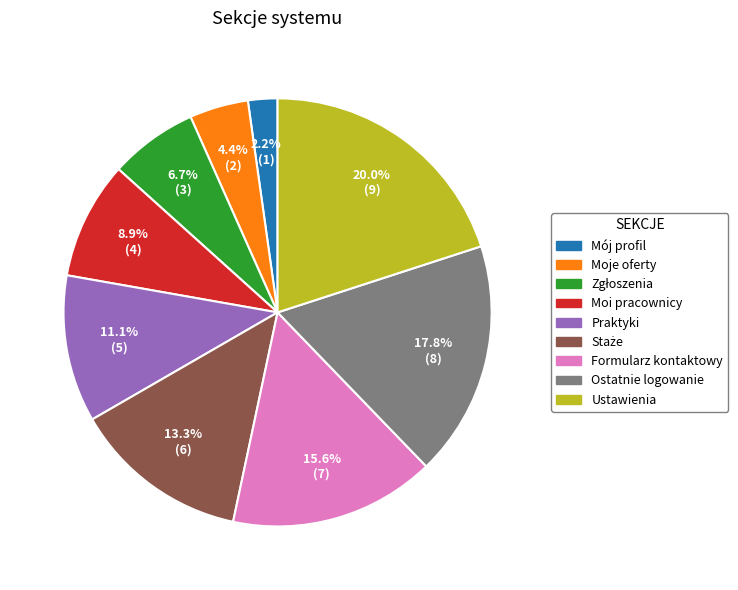

Is there any slice that represents more than half of the pie?

No